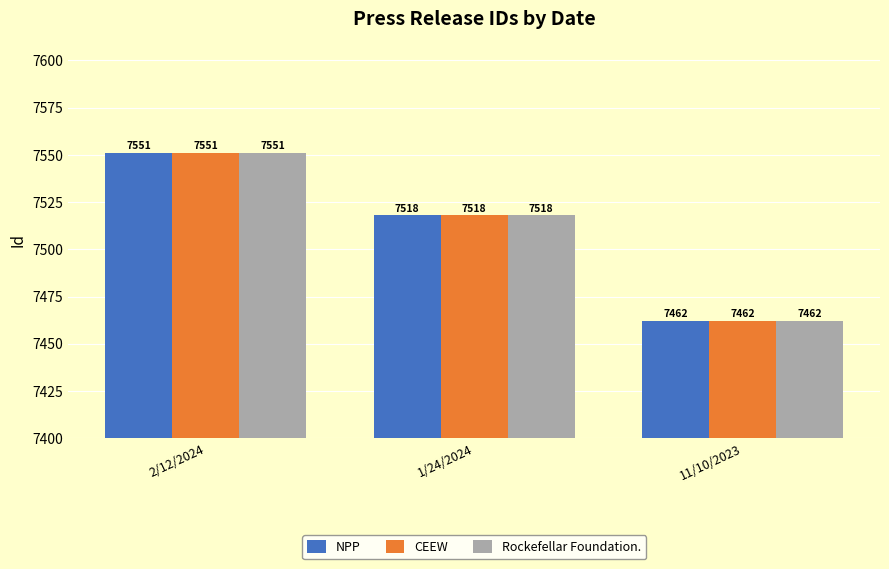

Reading left to right, transcribe all the data shown in this chart.

NPP: 2/12/2024=7551	1/24/2024=7518	11/10/2023=7462
CEEW: 2/12/2024=7551	1/24/2024=7518	11/10/2023=7462
Rockefellar Foundation.: 2/12/2024=7551	1/24/2024=7518	11/10/2023=7462